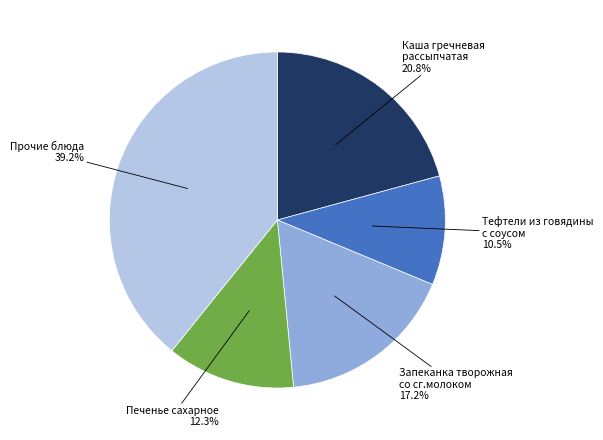

Is there any slice that represents more than half of the pie?

No